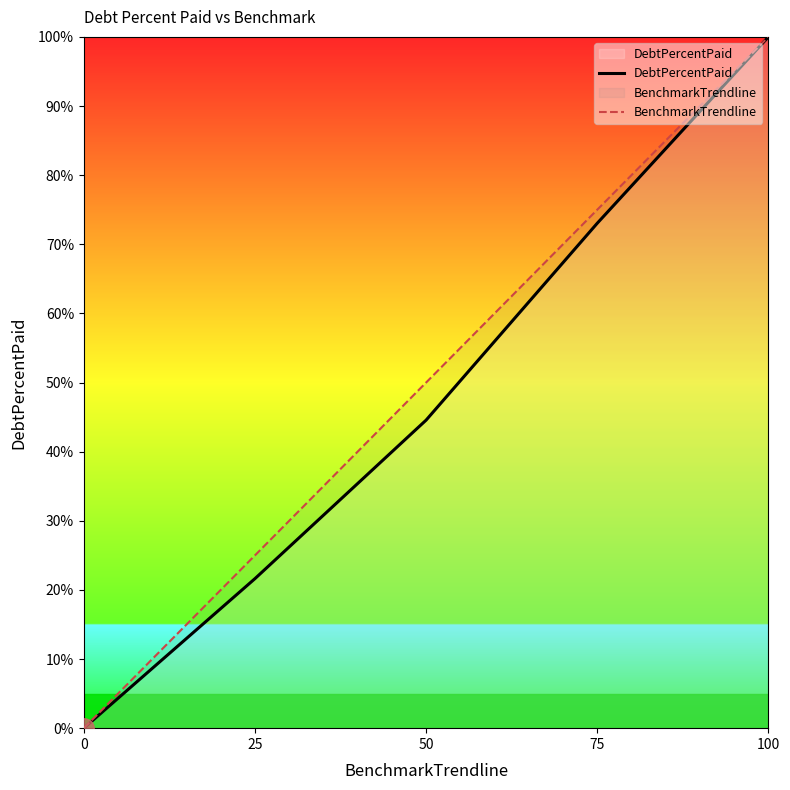

True or false: BenchmarkTrendline and DebtPercentPaid intersect in this chart.

False